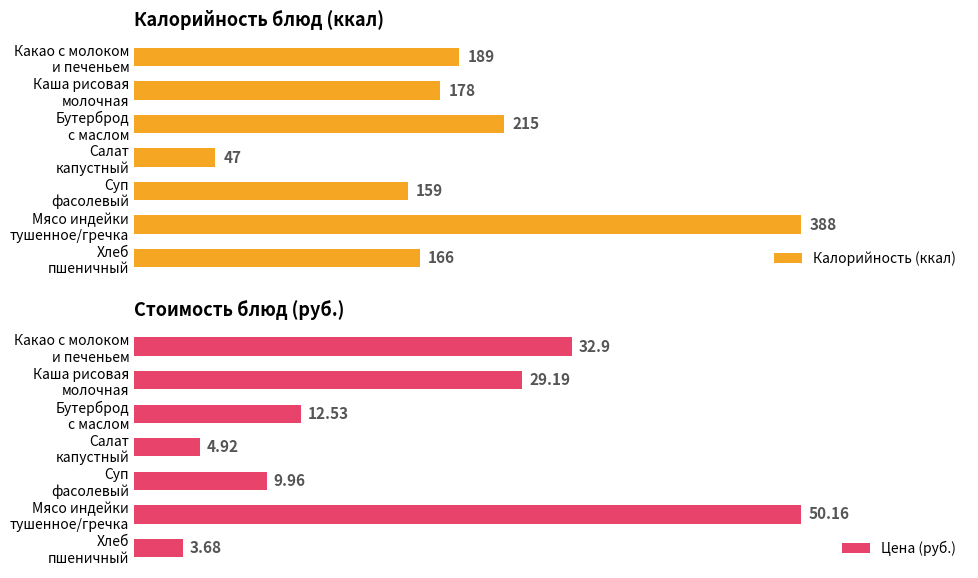

How many data points in Калорийность (ккал) are less than 178?

3